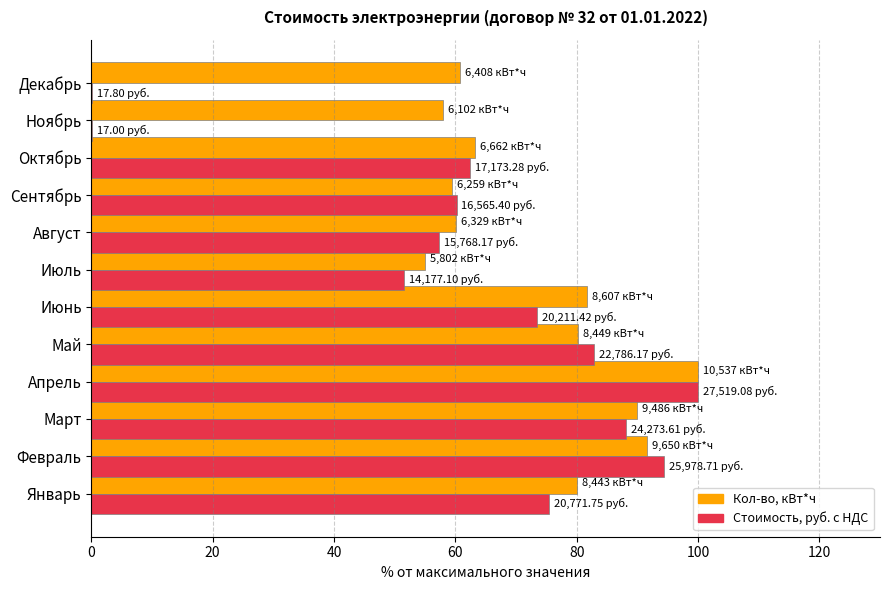

What is the sum of all Стоимость, руб. с НДС values?

745.9